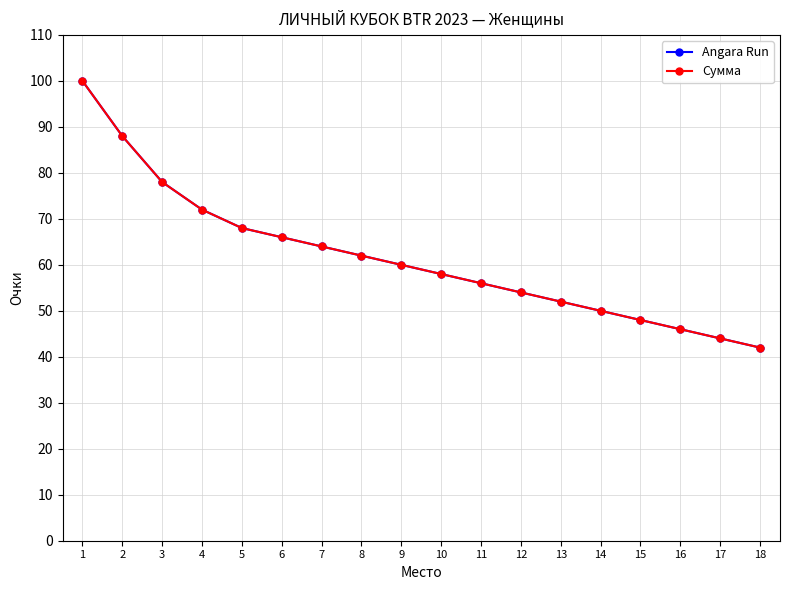

What is the value of the Angara Run point at the 7th from the left?

64